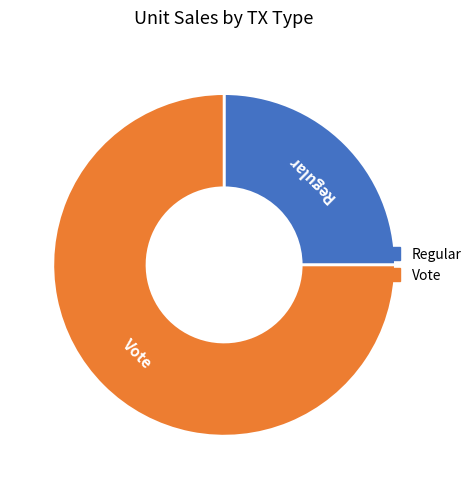

Which has a higher value, Vote or Regular?

Vote